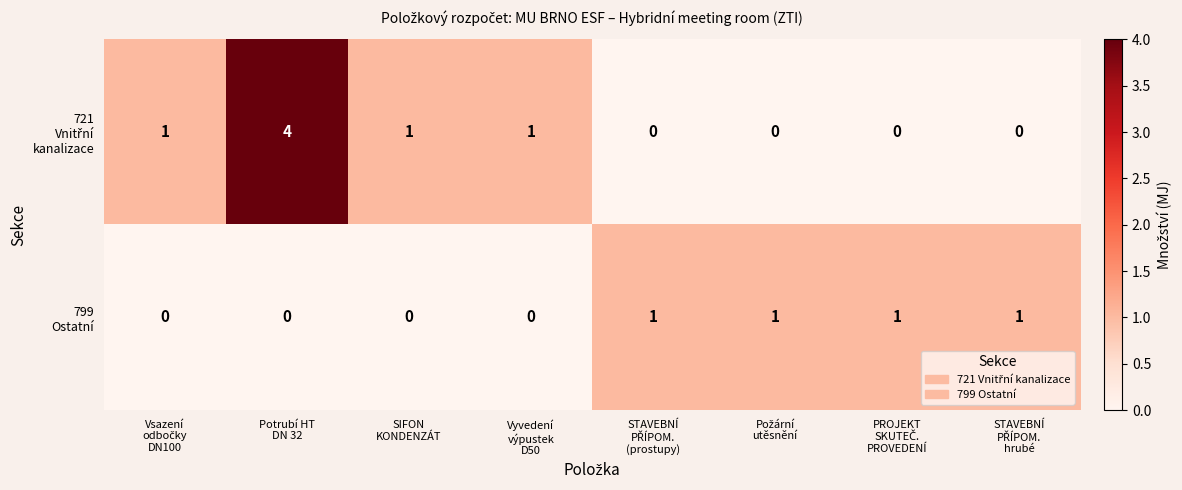

How many categories are shown in the chart?

8